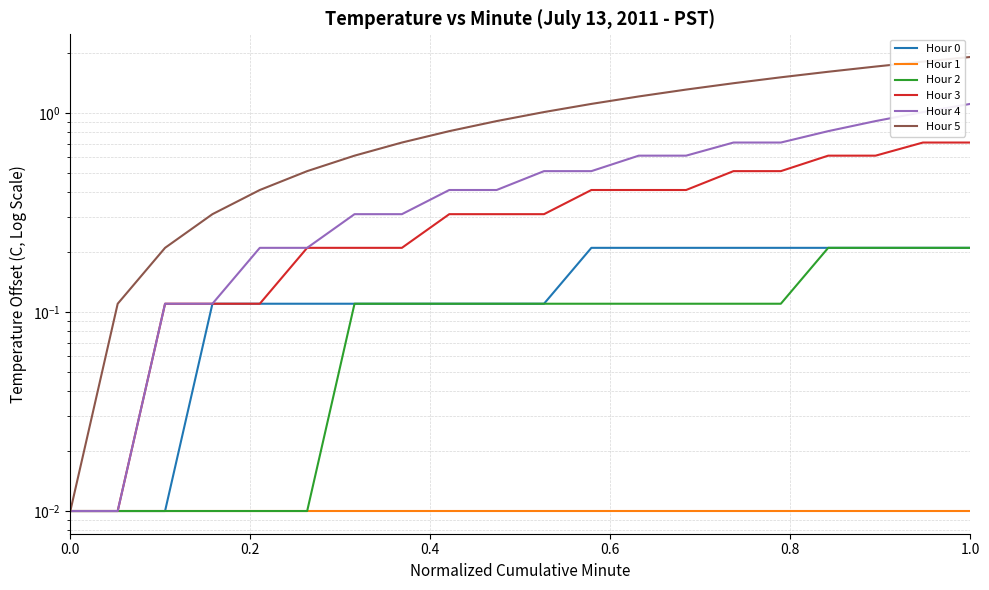

True or false: Hour 5 has a value of 0.2 at 0.6.

False